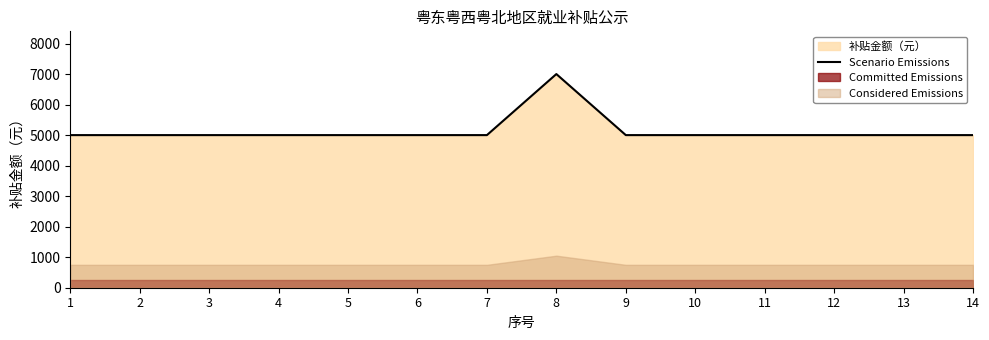

The value at 3 is 5000. True or false?

True